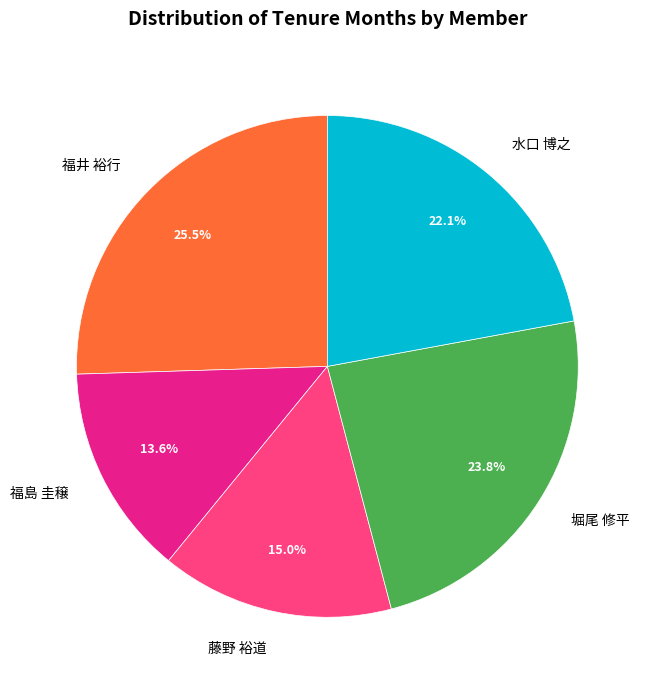

To the nearest percent, what portion does 水口 博之 represent?

22%